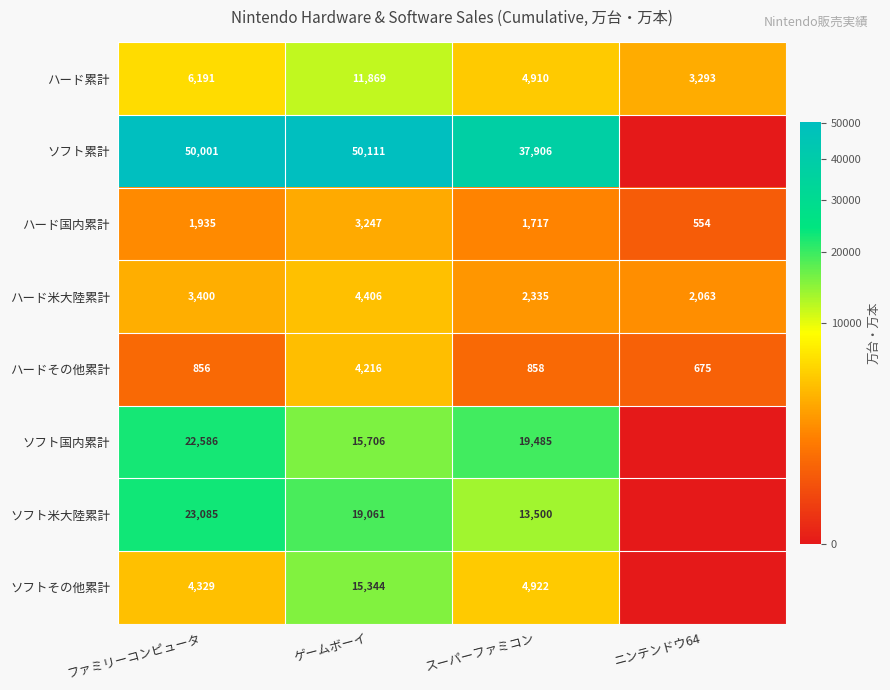

What is the difference between the maximum and second lowest values in the ハード累計 series?

6959